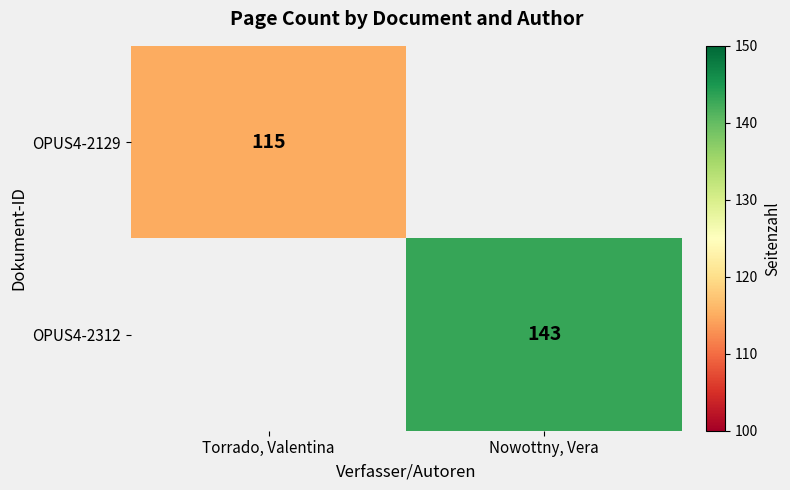

At how many categories does at least one series exceed 136?

1